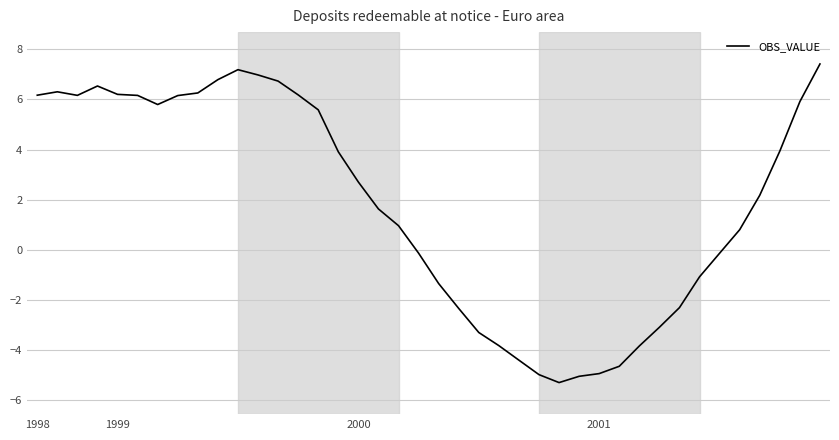

What is the difference between the maximum and minimum values?

12.7